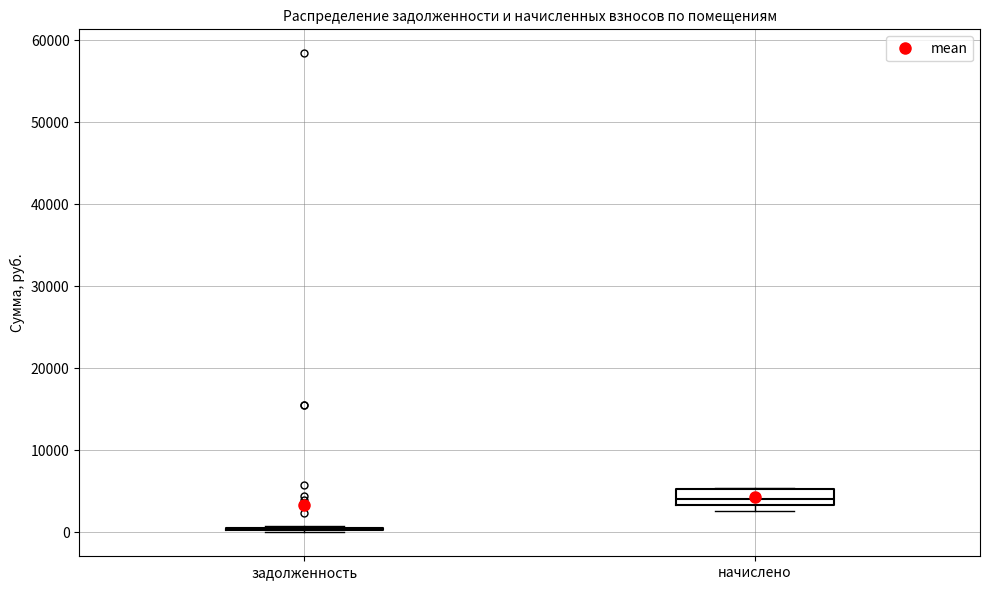

Comparing the boxes themselves (not the whiskers), which one is the tallest?

начислено